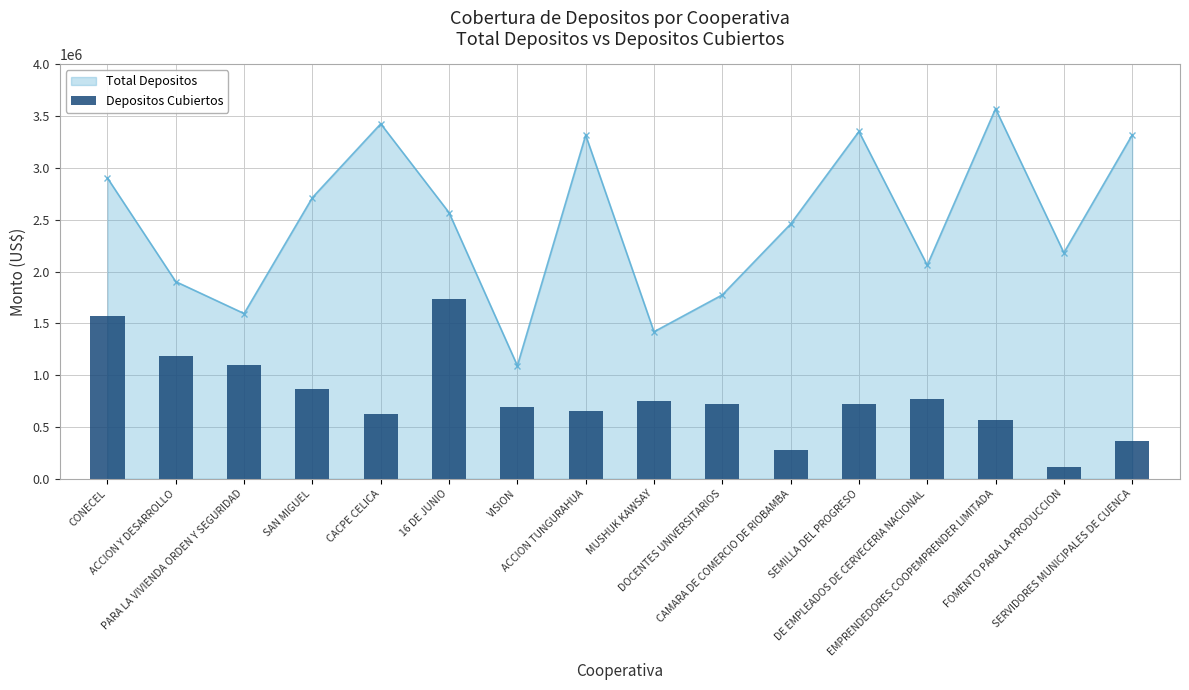

What is the label of the 15th bar from the left?

FOMENTO PARA LA PRODUCCION